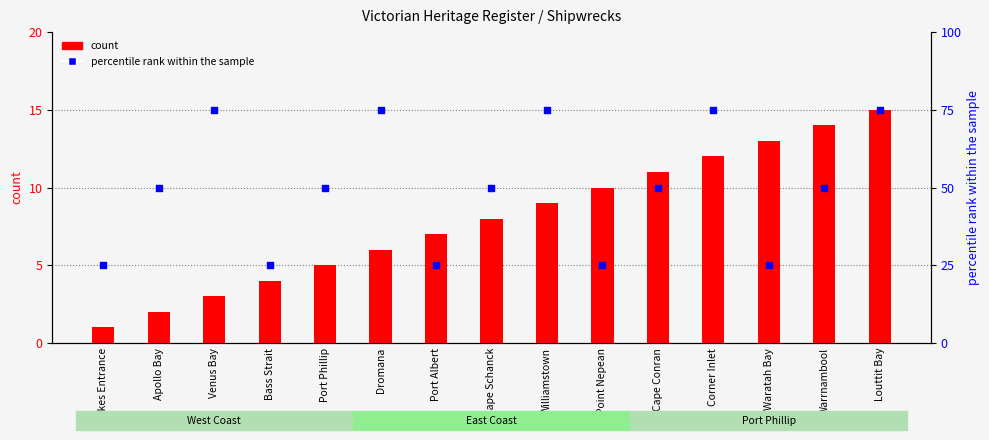

Which series has the largest total across all categories?

percentile rank within the sample